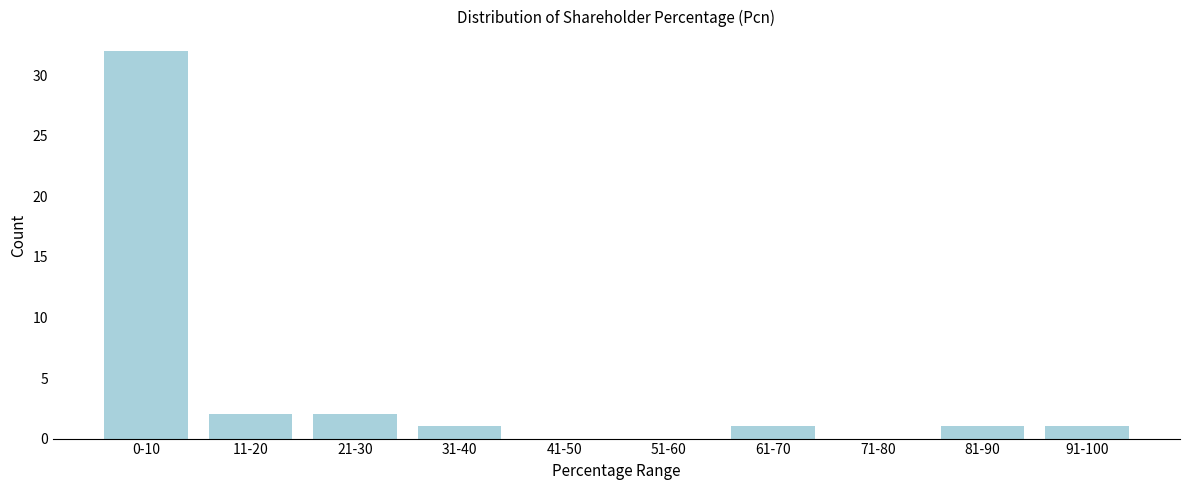

Reading left to right, transcribe all the data shown in this chart.

0-10=32	11-20=2	21-30=2	31-40=1	41-50=0	51-60=0	61-70=1	71-80=0	81-90=1	91-100=1